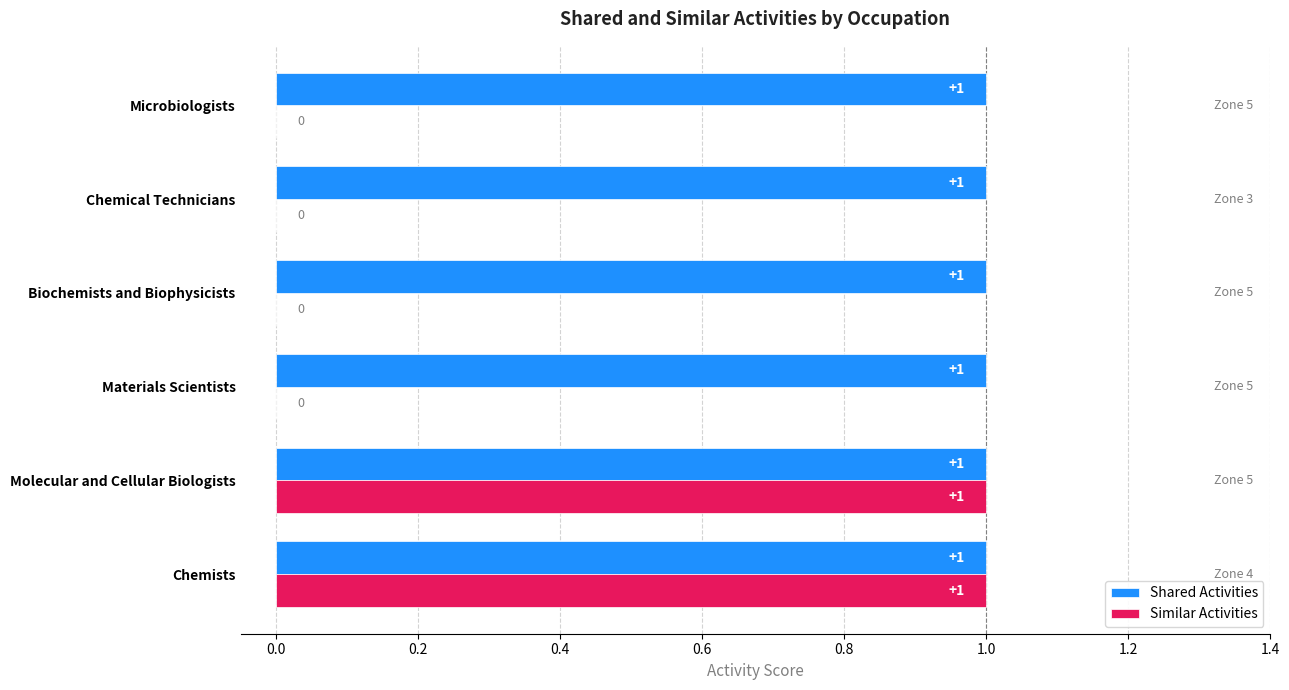

Is the value of Similar Activities at Materials Scientists greater than the value of Shared Activities at Microbiologists?

No